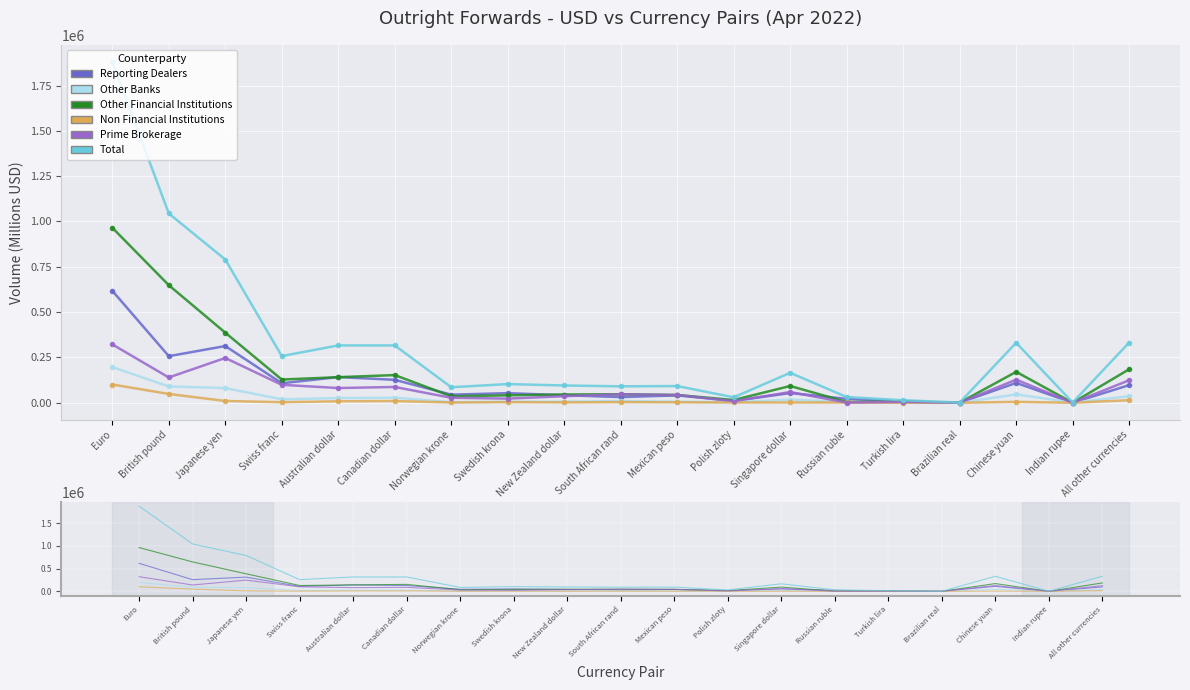

In Reporting Dealers, how many points are higher than both neighbors (excluding endpoints)?

6